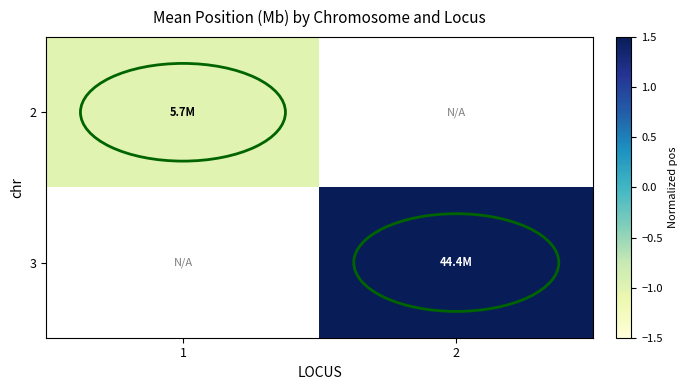

Which series has the largest range (max minus min)?

2